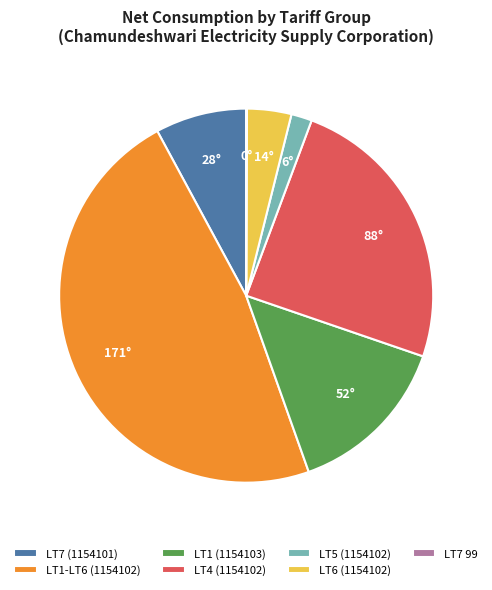

Do LT4 (1154102) and LT1 (1154103) together represent more than half of the pie?

No